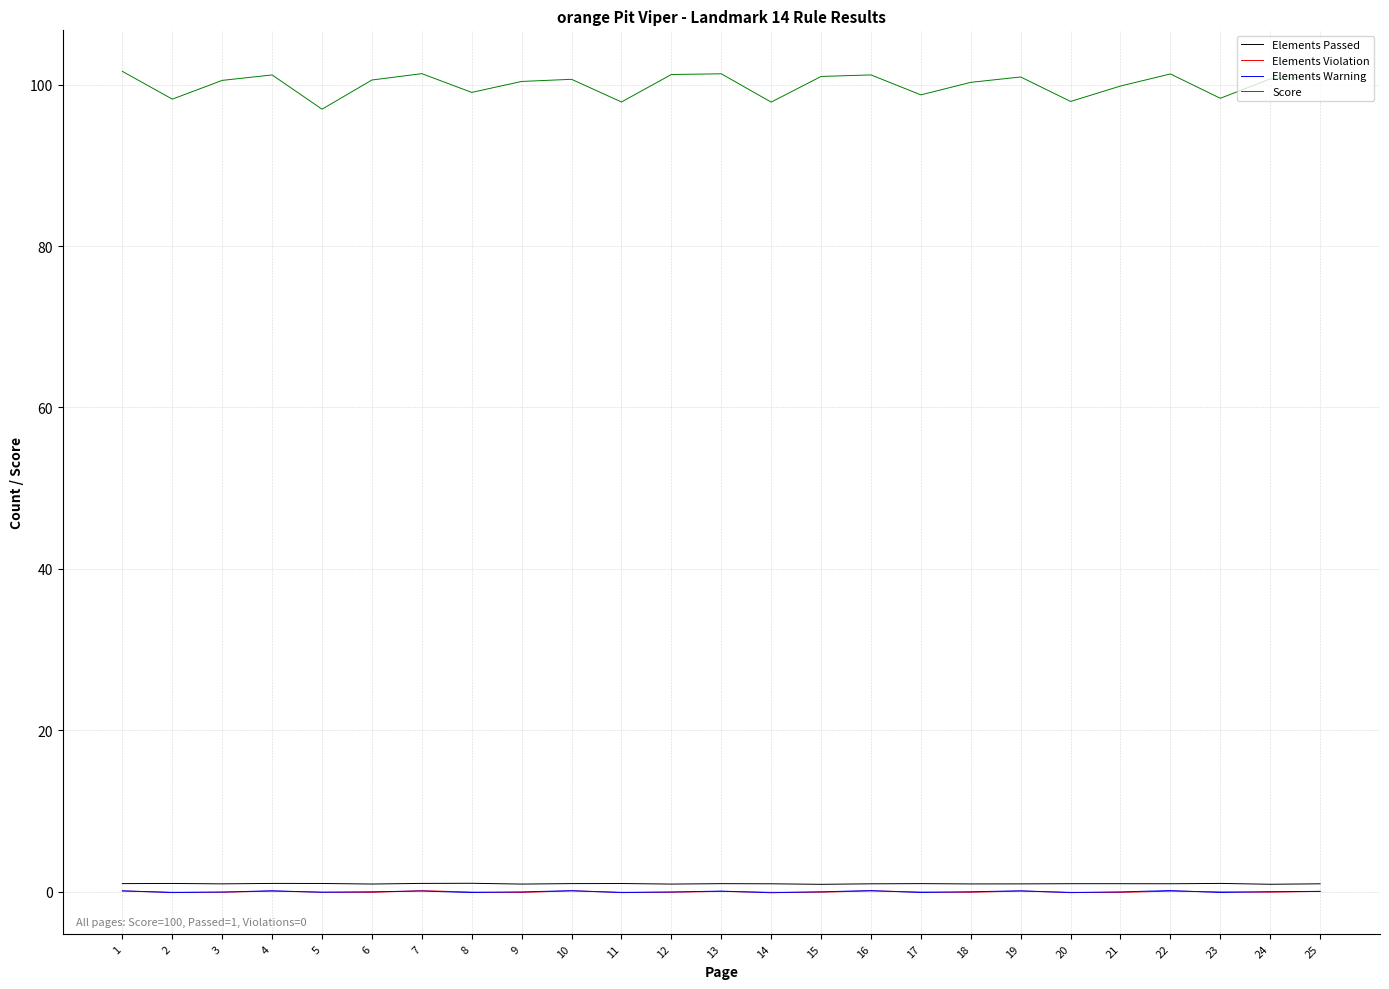

What is the greatest value displayed?

101.6